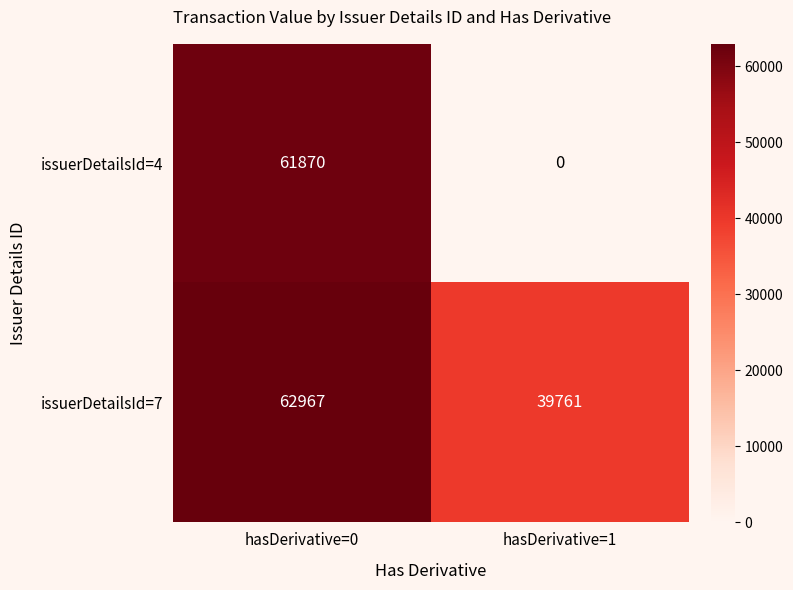

At hasDerivative=0, list the series in order from largest to smallest.

issuerDetailsId=7, issuerDetailsId=4